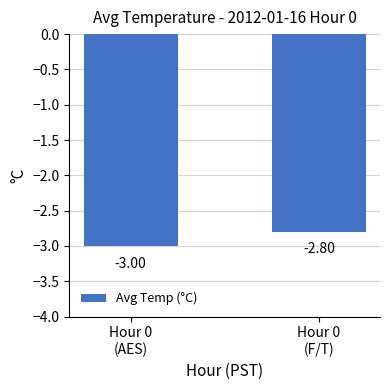

Which label corresponds to the smallest value in the chart?

Hour 0
(AES)